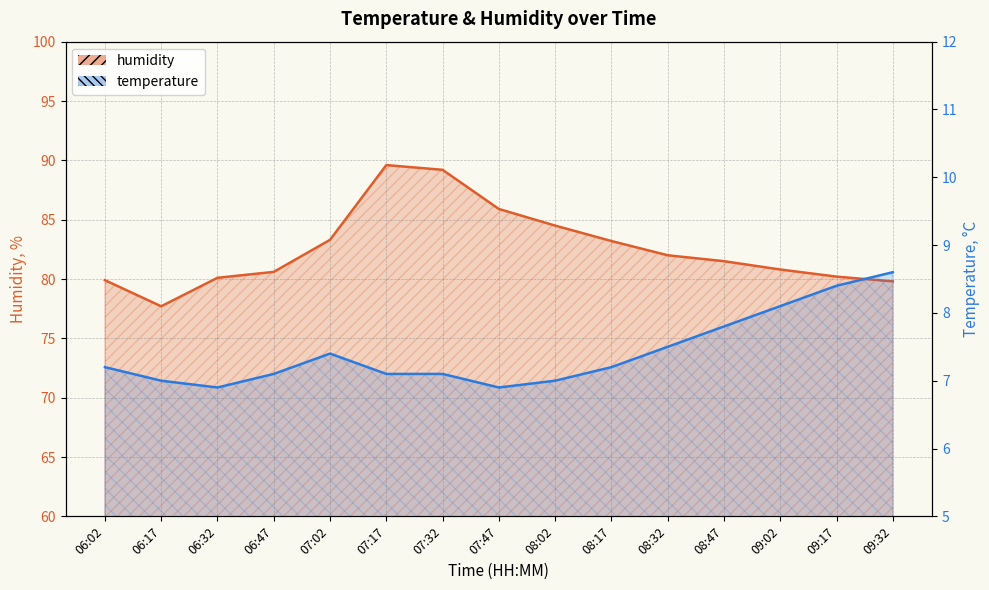

At which category does temperature reach its first local valley?

06:32